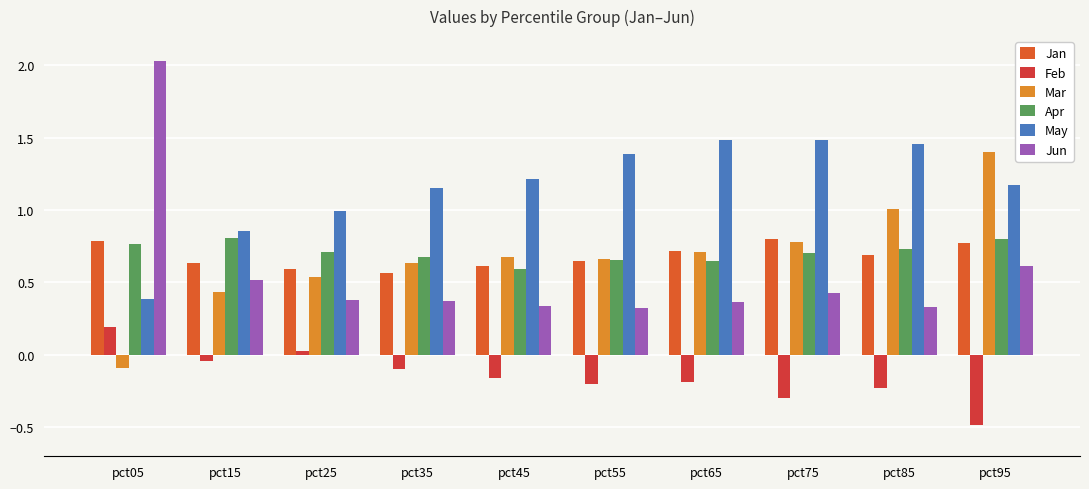

At how many categories does at least one series exceed 1?

8